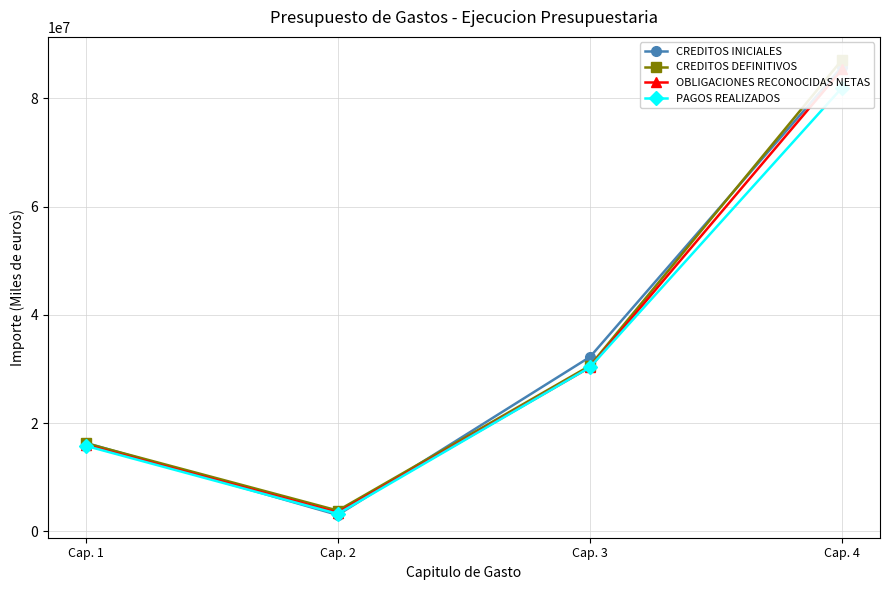

What value does the CREDITOS INICIALES series have at Cap. 1?

16371186